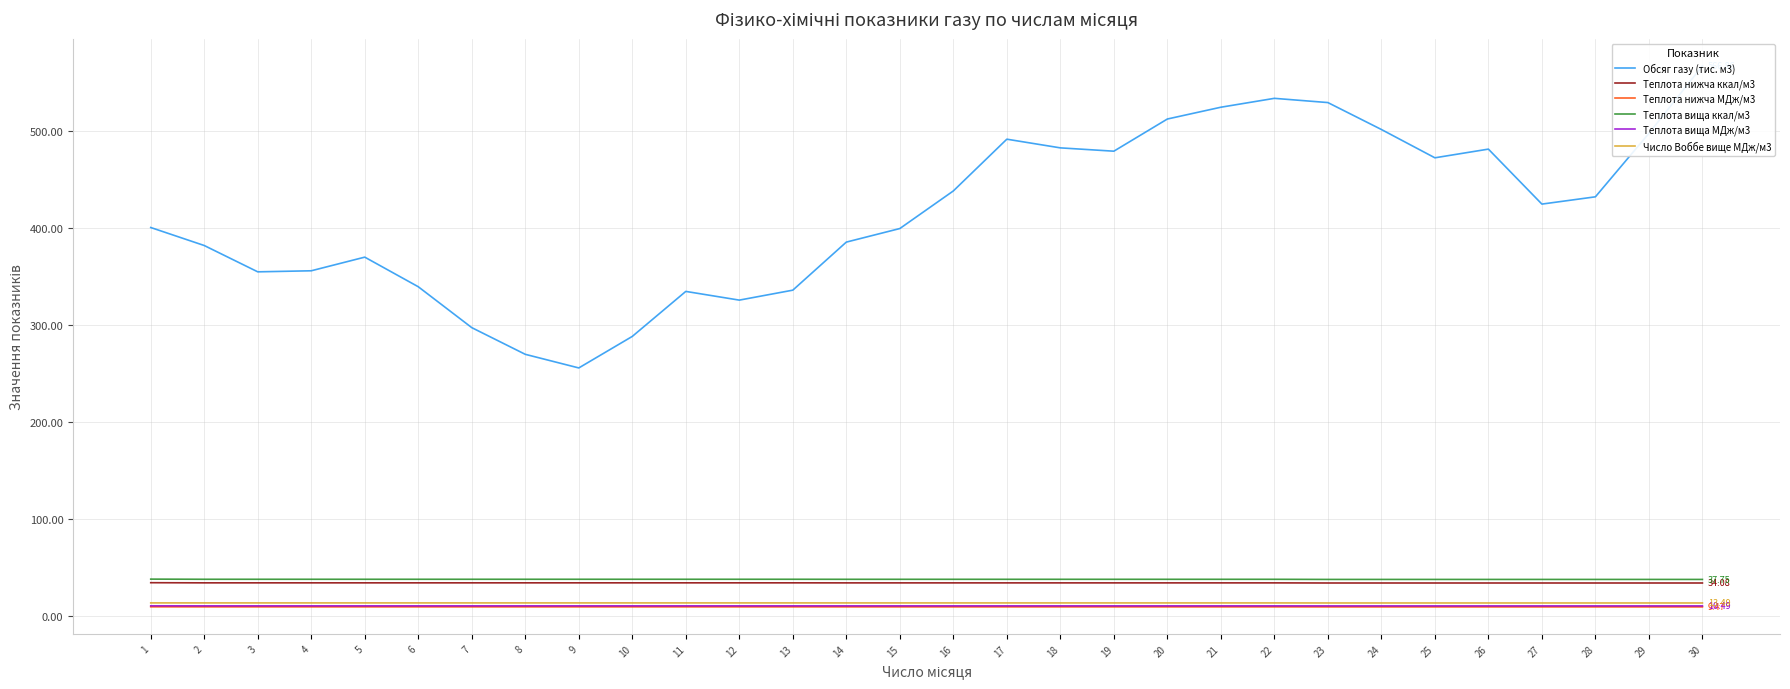

The Теплота вища МДж/м3 series shows 17.5 at 5. True or false?

False